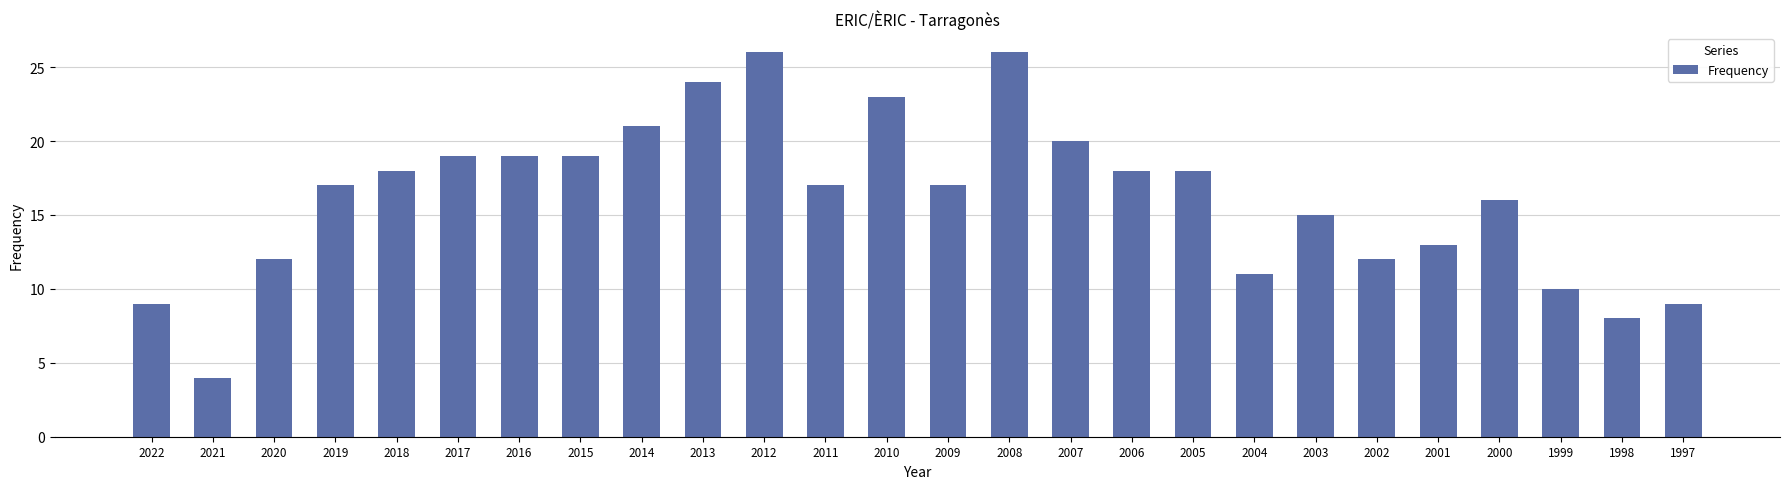

What is the difference between the maximum and minimum values?

22